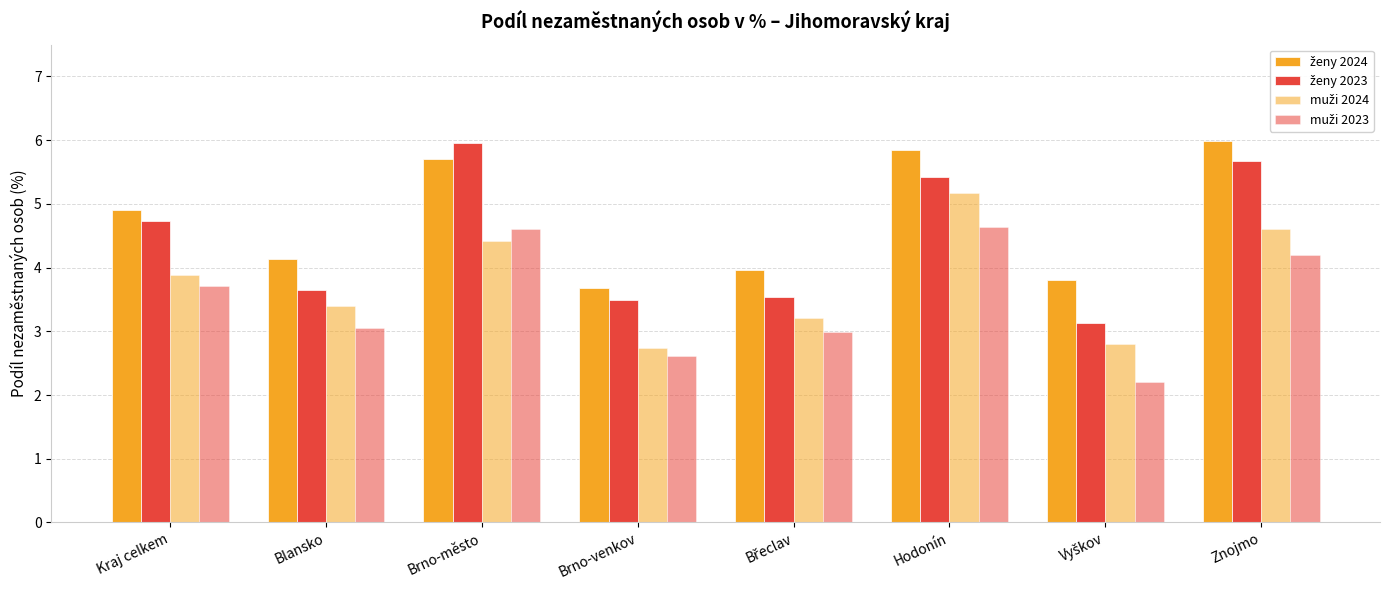

What position from the left is Brno-město?

3